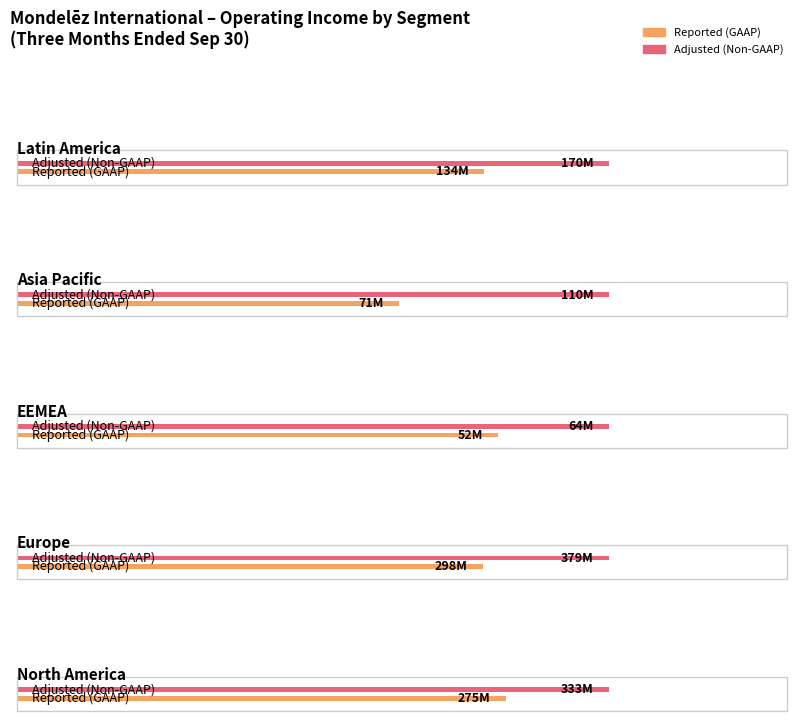

What position from the left is Adjusted (Non-GAAP)?

2